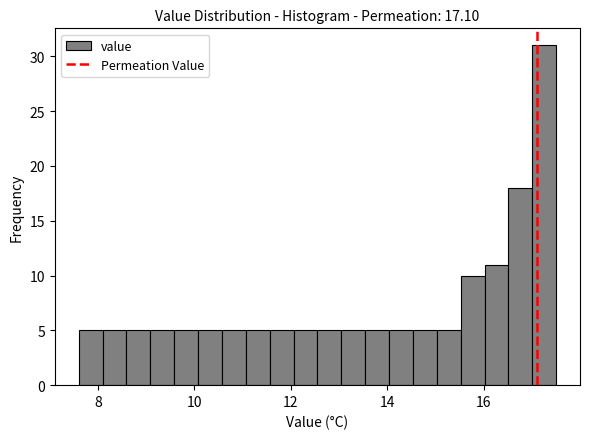

Read against the x-axis, roughly where is the centre of the tallest bar?

17.2